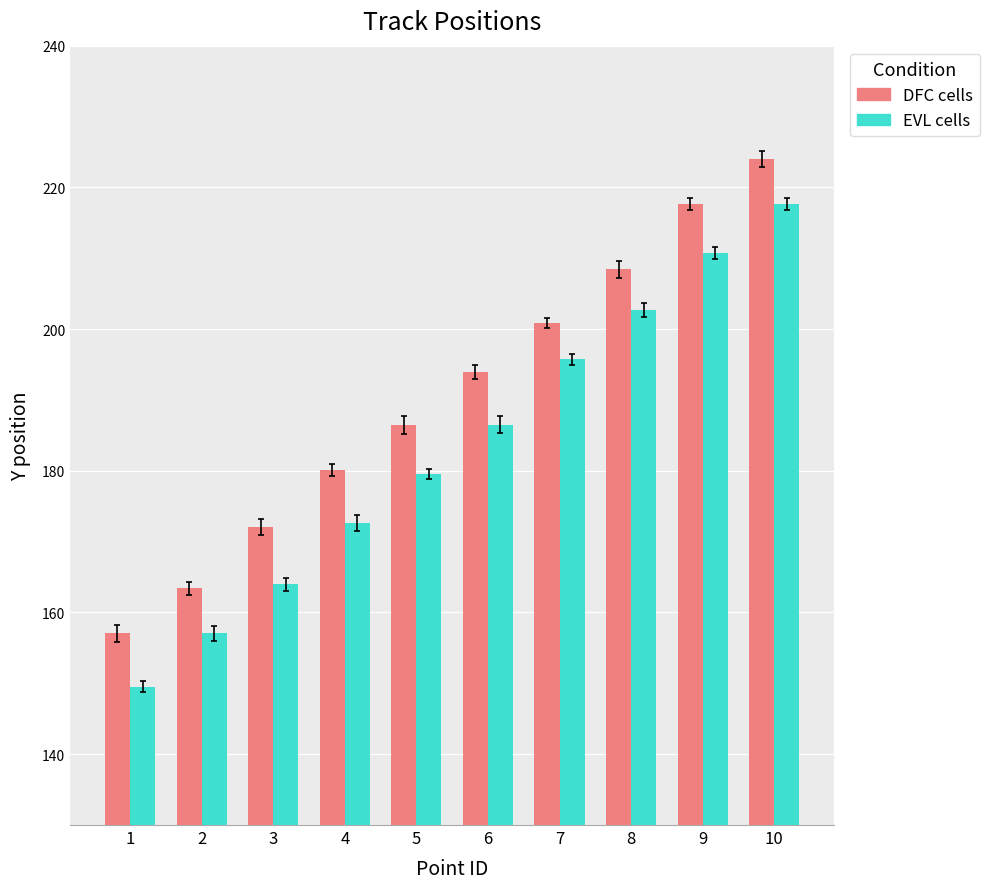

What is the value of the EVL cells bar at the 5th from the left?

179.6